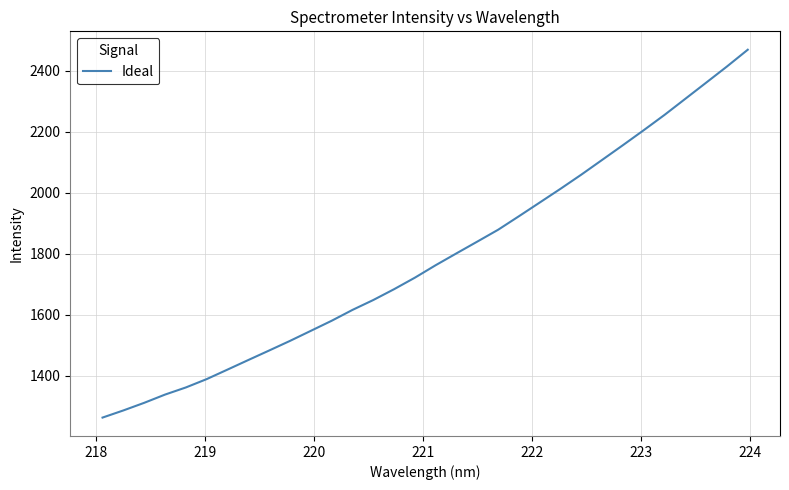

What is the average value?

1784.8